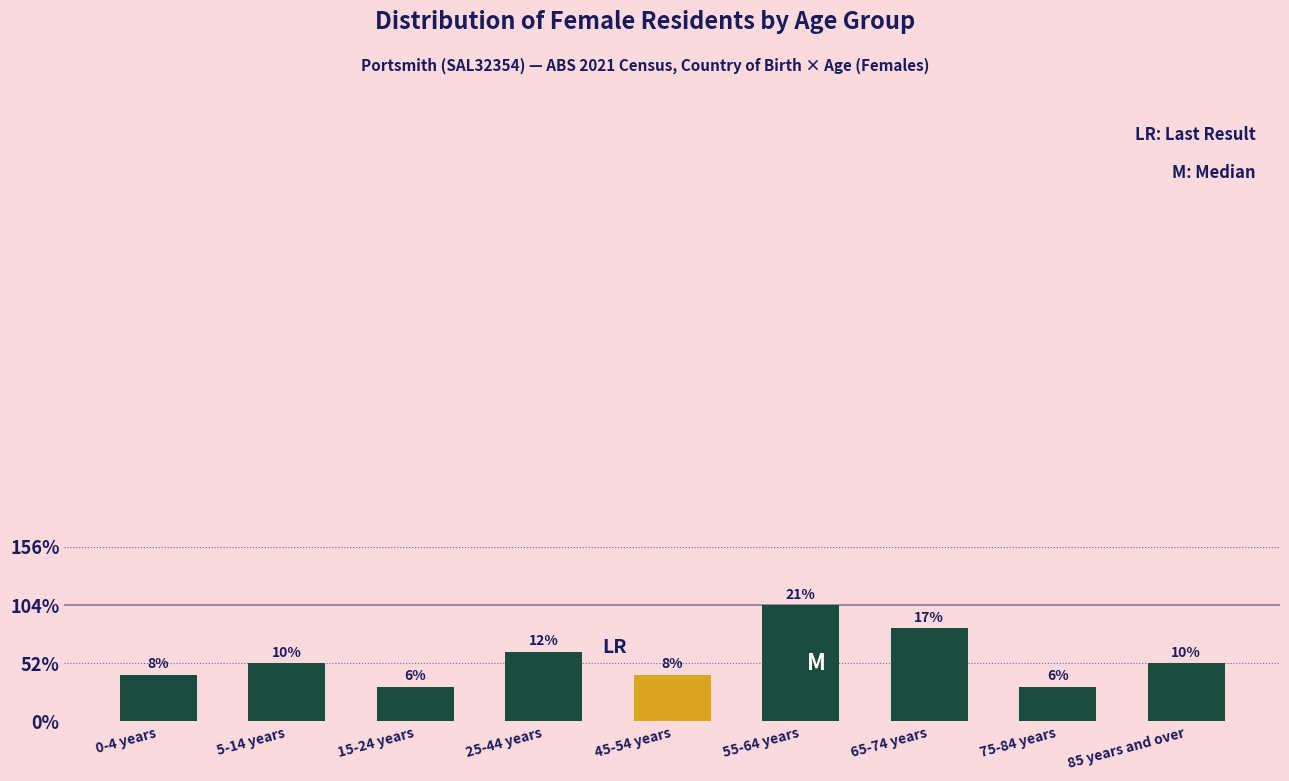

Does the chart contain any negative values?

No